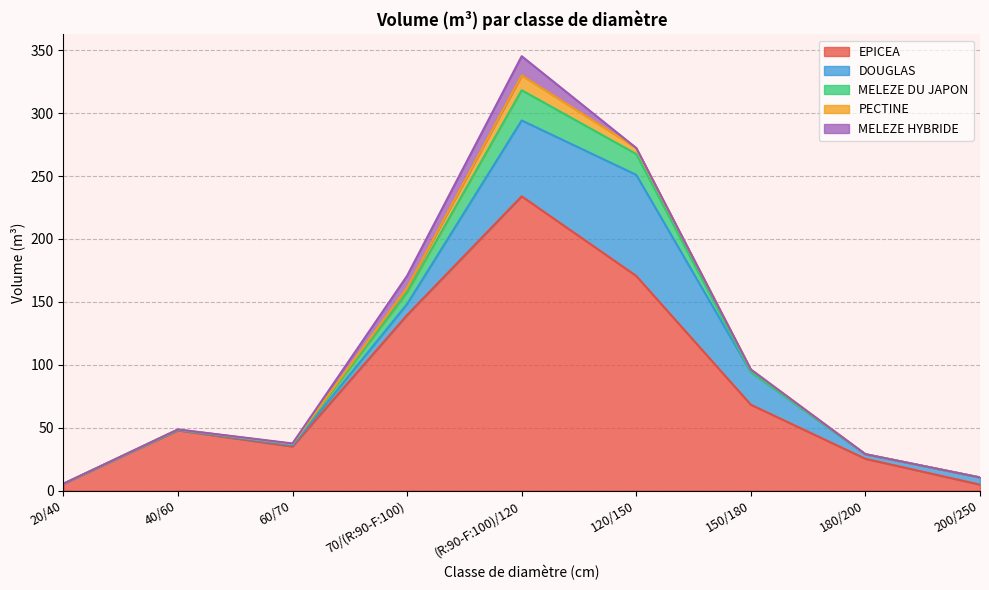

Which series has the largest total across all categories?

EPICEA